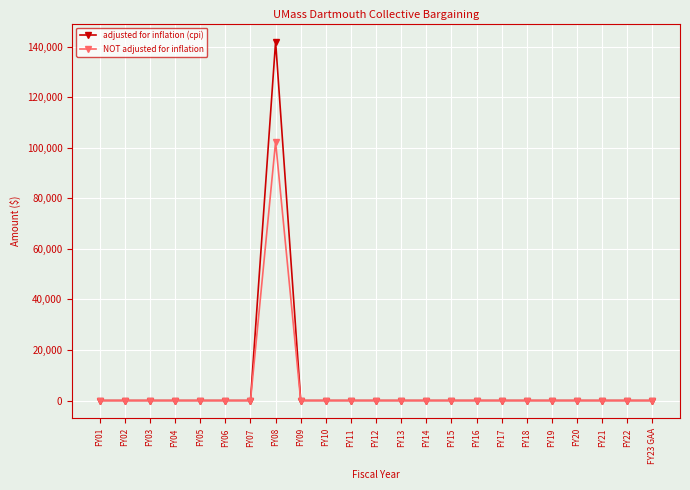

Rank the series by their maximum value, from lowest to highest.

NOT adjusted for inflation, adjusted for inflation (cpi)